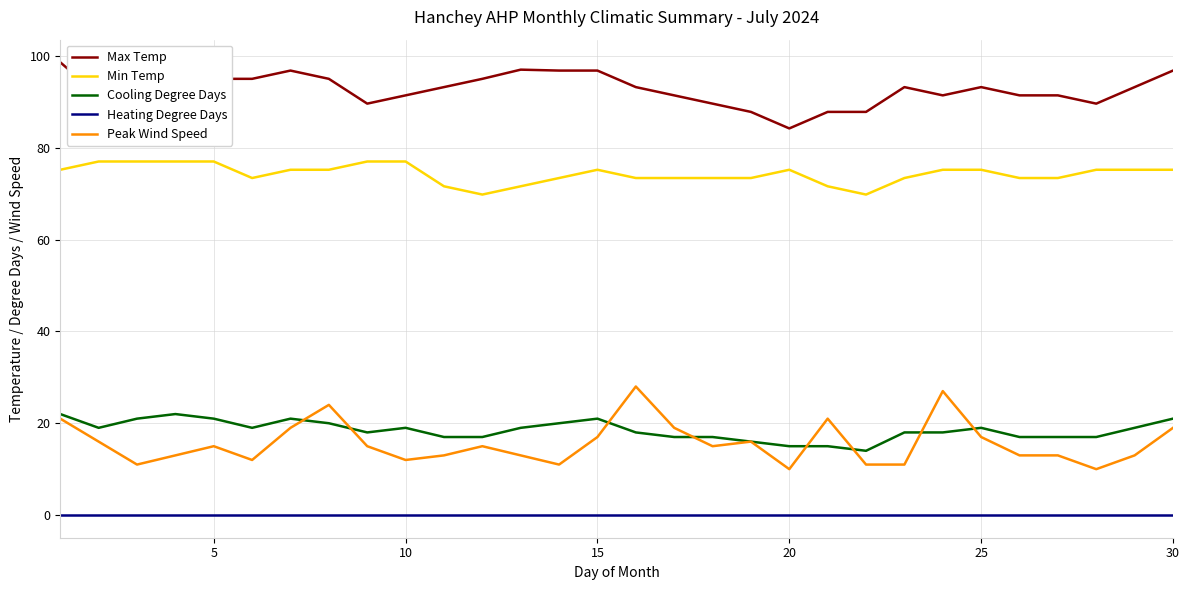

List the series in order of their peak value, highest first.

Max Temp, Min Temp, Peak Wind Speed, Cooling Degree Days, Heating Degree Days